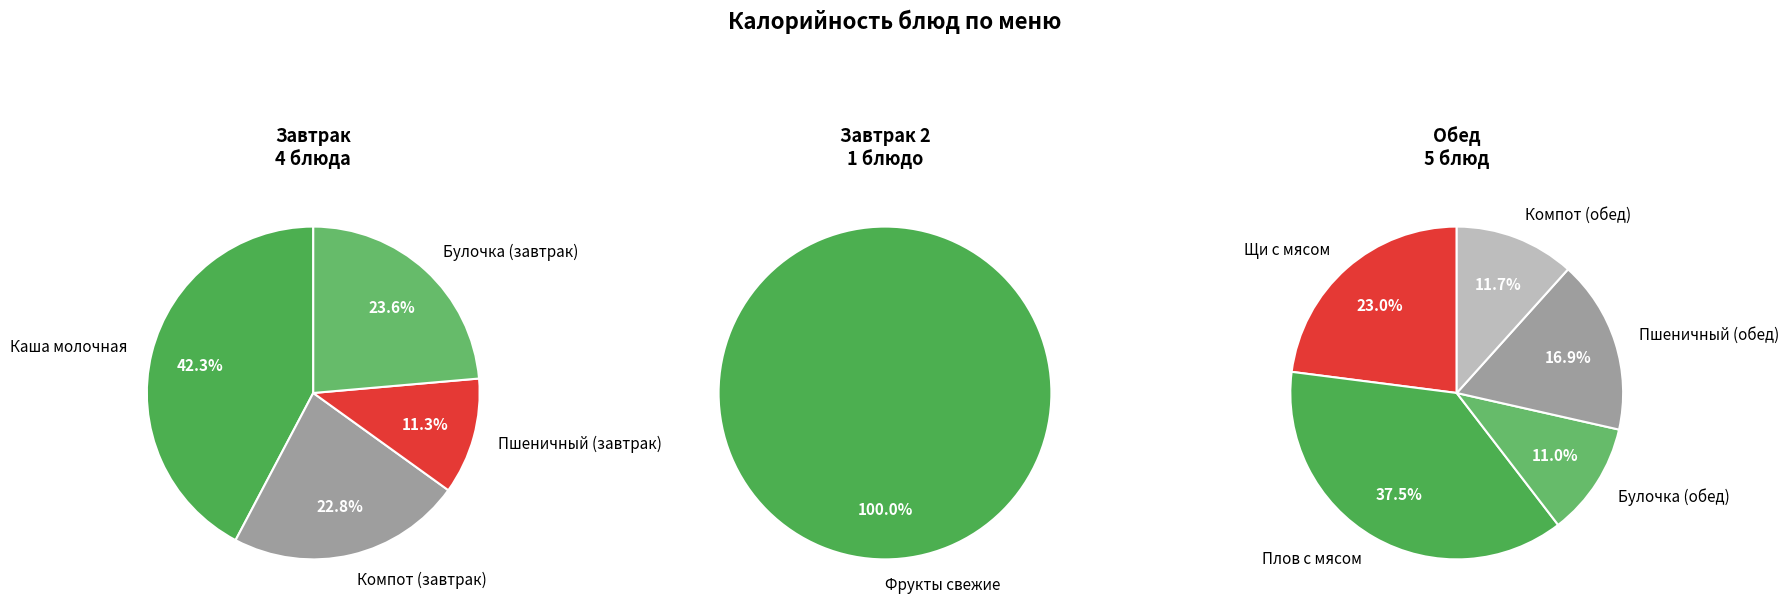

Rank the categories by value from lowest to highest.

Пшеничный (завтрак), Фрукты свежие, Компот из сухофруктов (завтрак), Булочка "Дорожная" (завтрак), Булочка "Дорожная" (обед), Компот из сухофруктов (обед), Пшеничный (обед), Каша молочная "Дружба" с маслом, Щи с мясом со сметаной, Плов с мясом